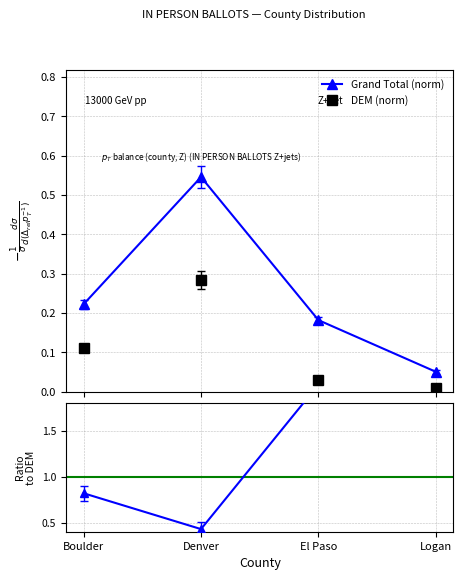

True or false: UAF/DEM has more than 1 points higher than both neighbors.

False